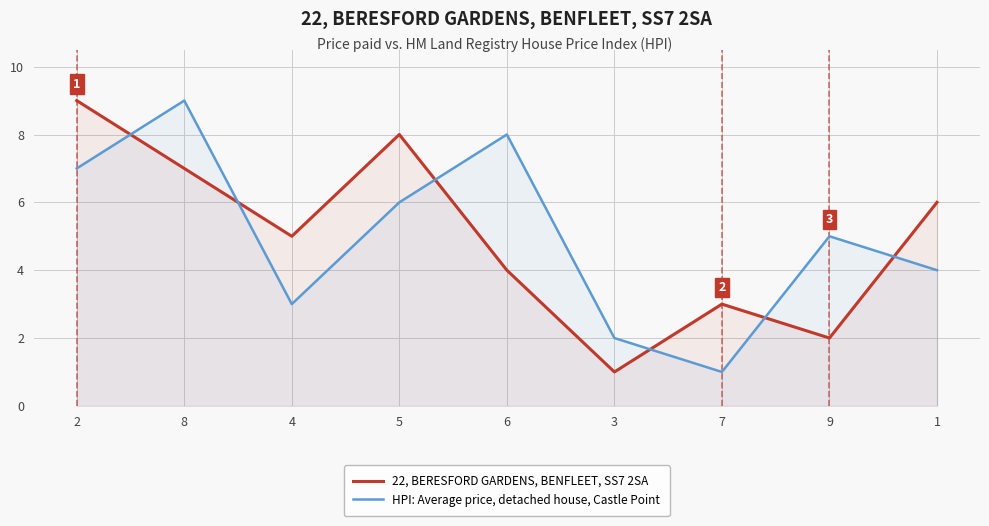

In HPI: Average price, detached house, Castle Point, how many points are higher than both neighbors (excluding endpoints)?

3